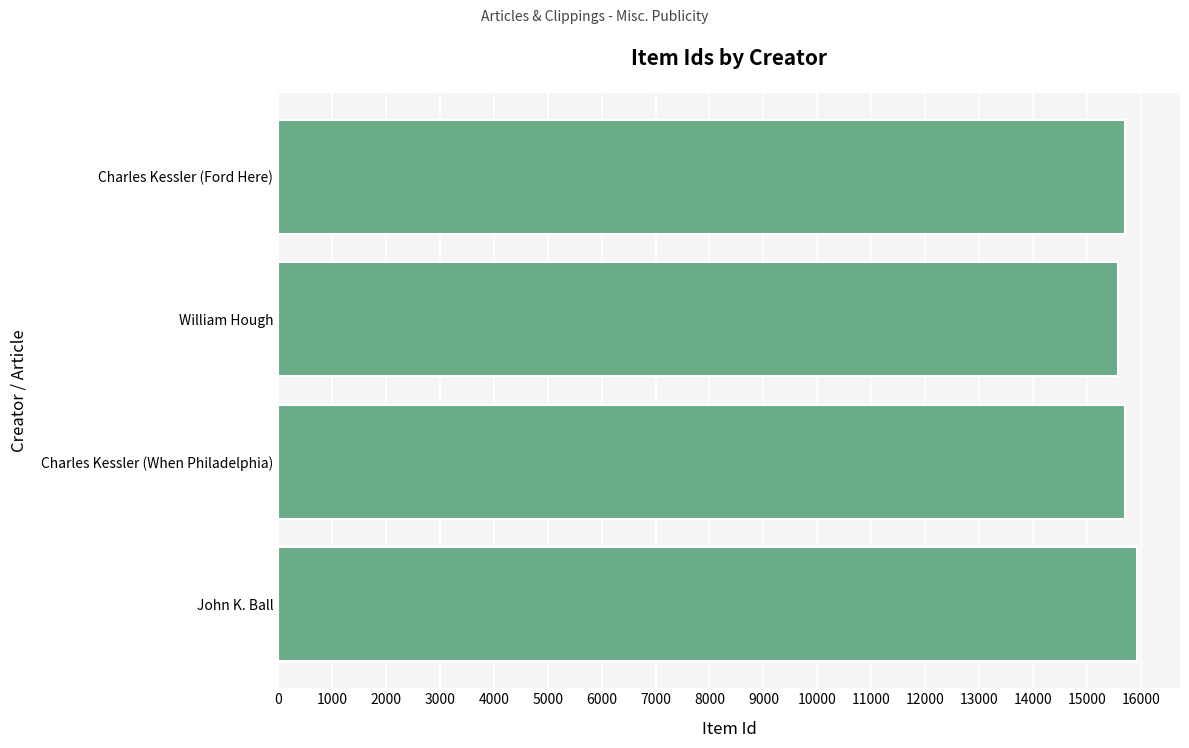

True or false: the data shows 27163 at William Hough.

False